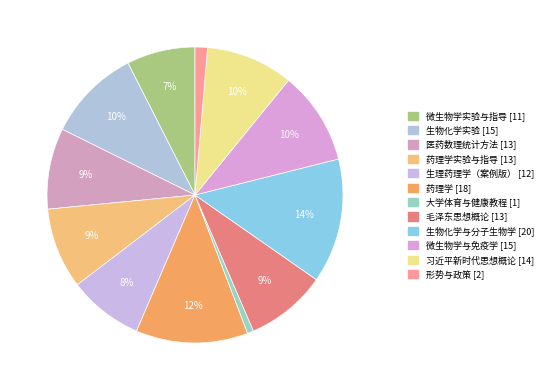

How many slices are in this pie chart?

12